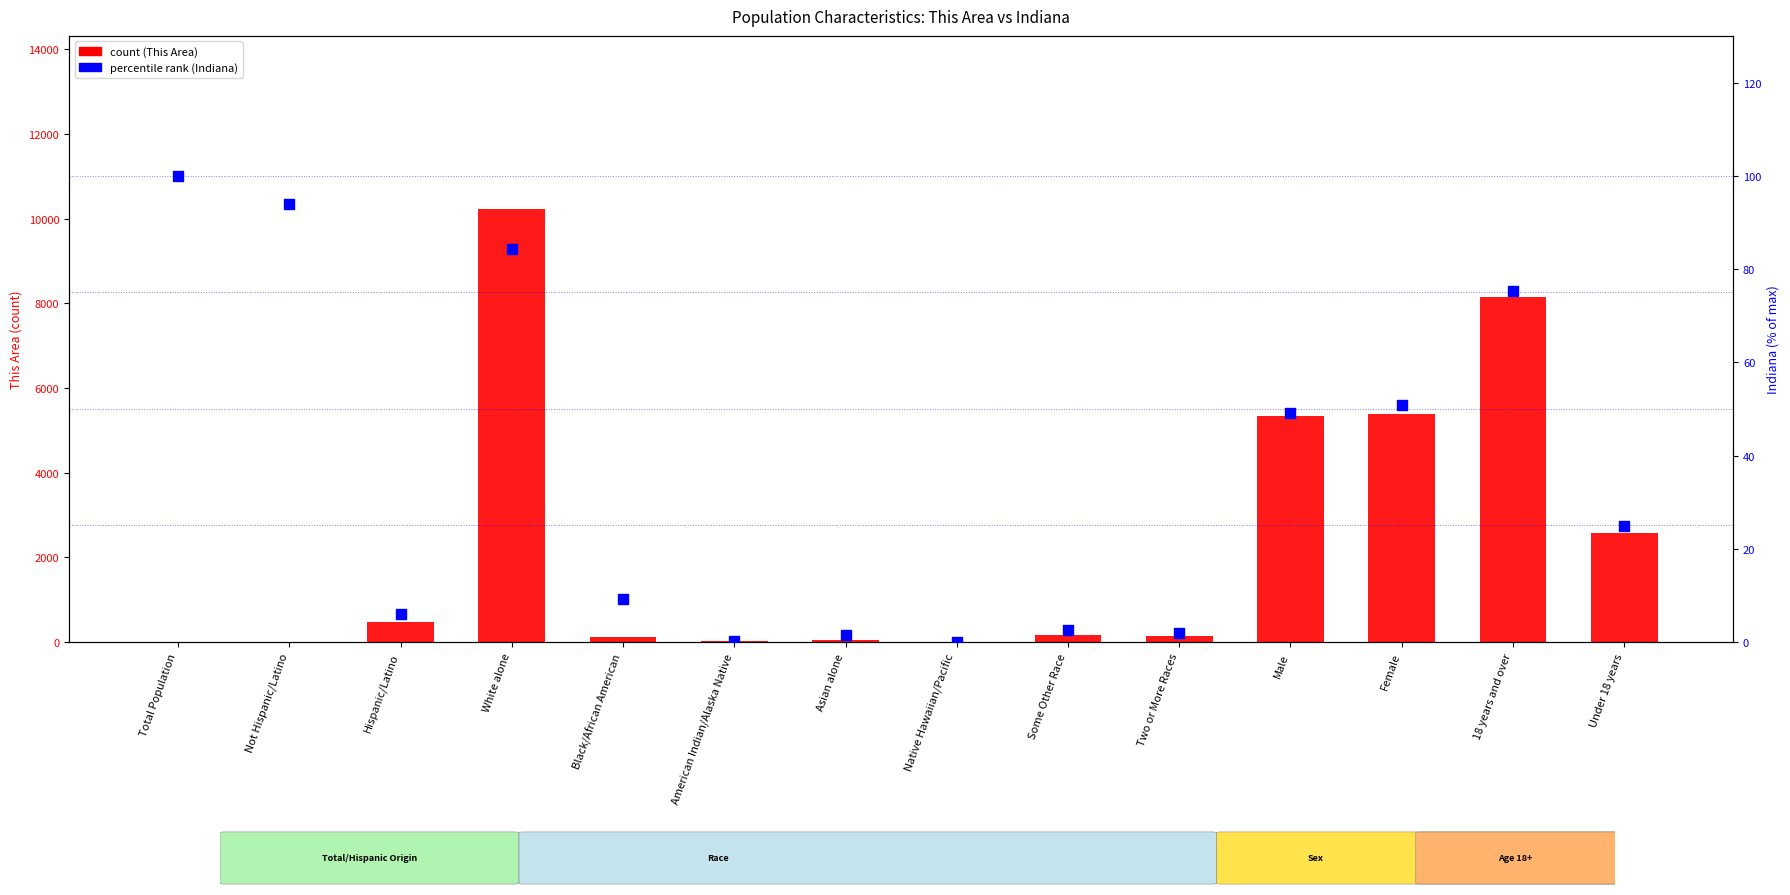

At which category is the sum across all series the highest?

White alone